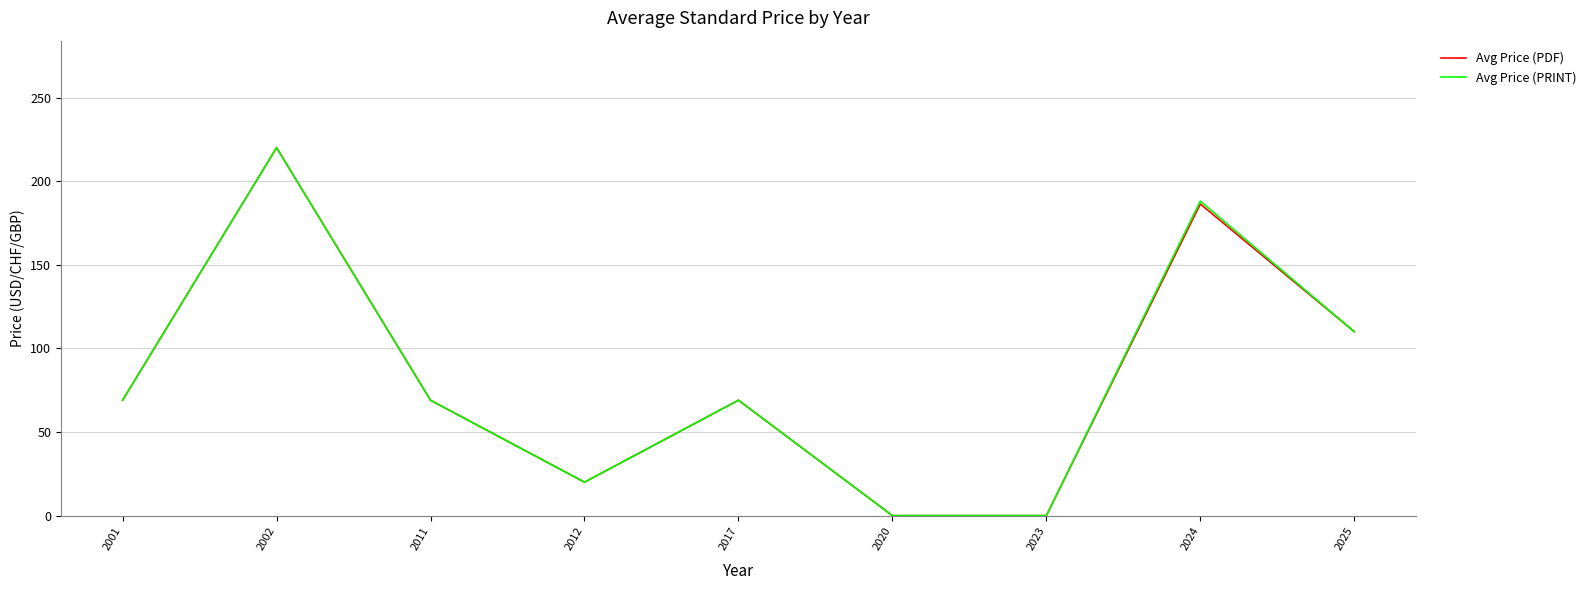

The Avg Price (PRINT) series shows 27.8 at 2017. True or false?

False